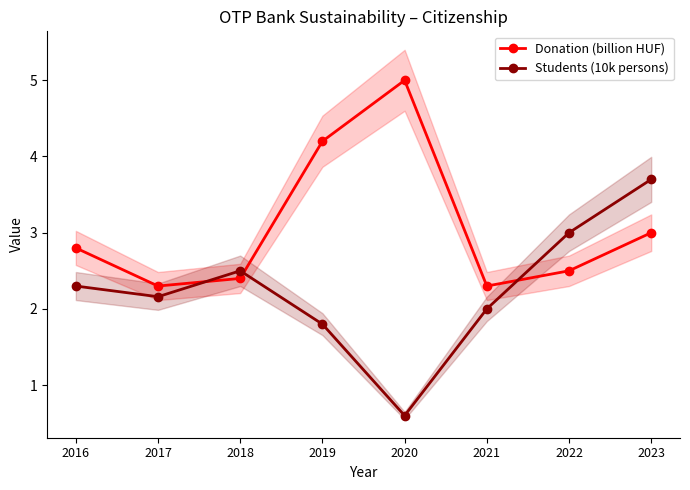

Where is the first local maximum for Students (10k persons)?

2018